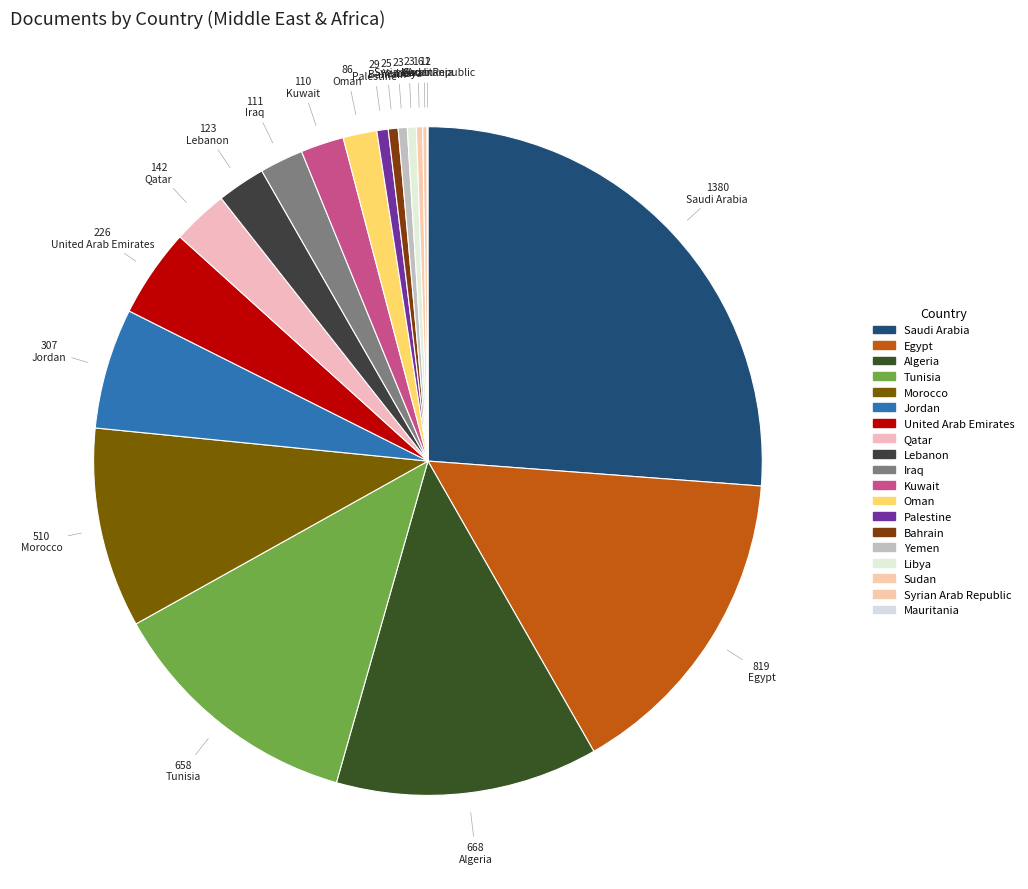

Combined, do United Arab Emirates and Morocco account for over 50%?

No